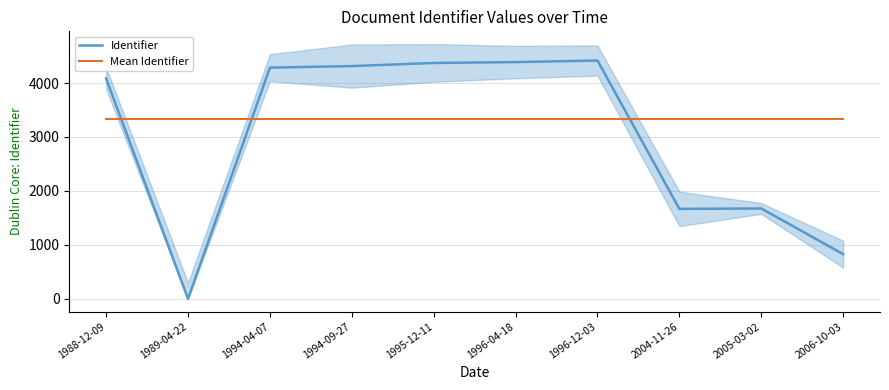

What is the approximate value of Identifier at 1996-04-18?

4388.0